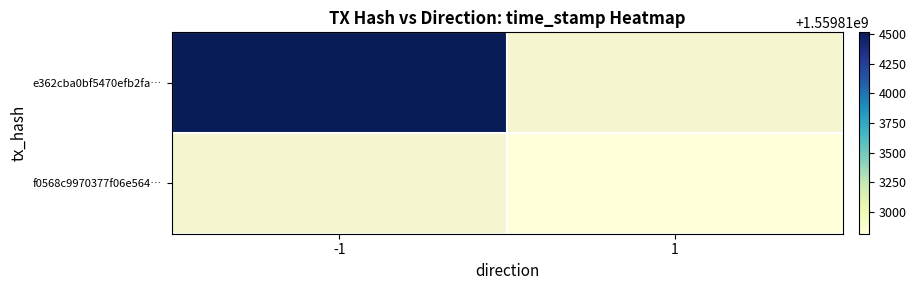

At how many categories does at least one series exceed 1559812897?

1